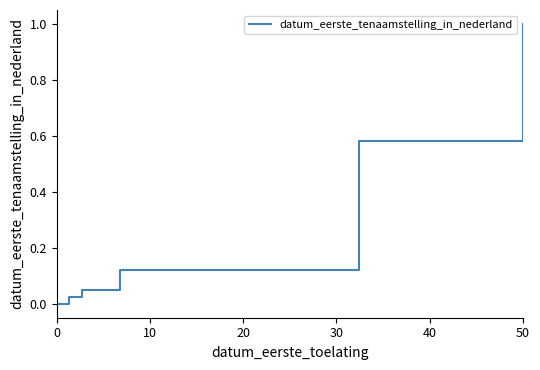

What is the maximum value shown in the chart?

1.0